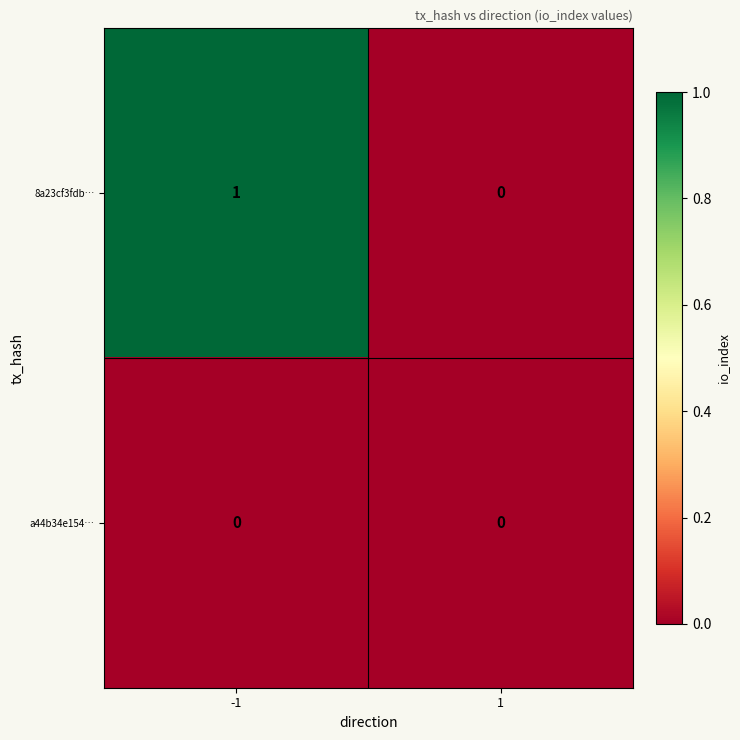

Reading right to left, extract all data points from this chart.

8a23cf3fdb…: 0	1
a44b34e154…: 0	0